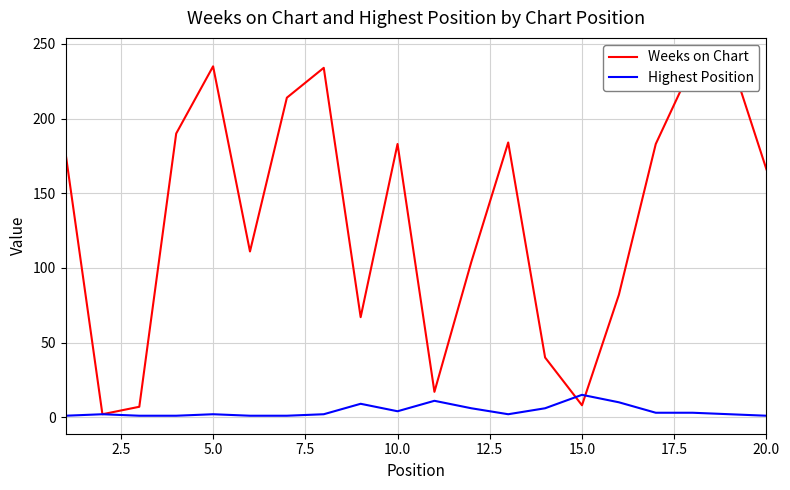

How many times do Highest Position and Weeks on Chart cross each other?

2